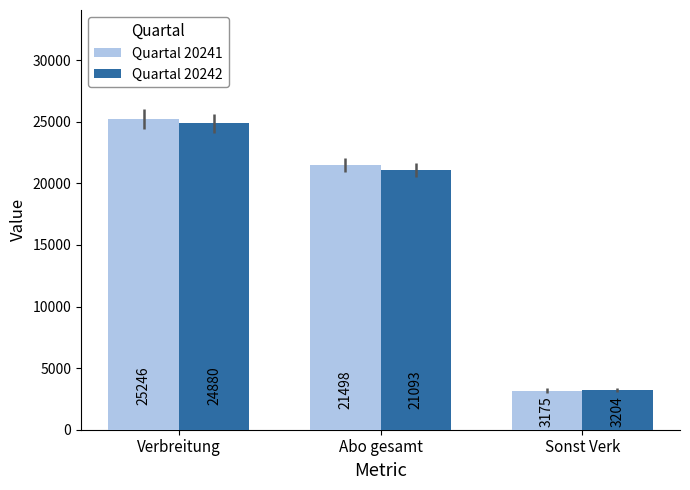

What is the difference between the Quartal 20242 values at Sonst Verk and Abo gesamt?

17889